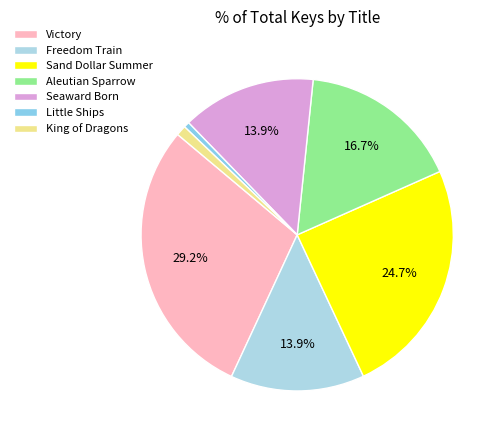

To the nearest percent, what percentage of the pie is Seaward Born?

14%